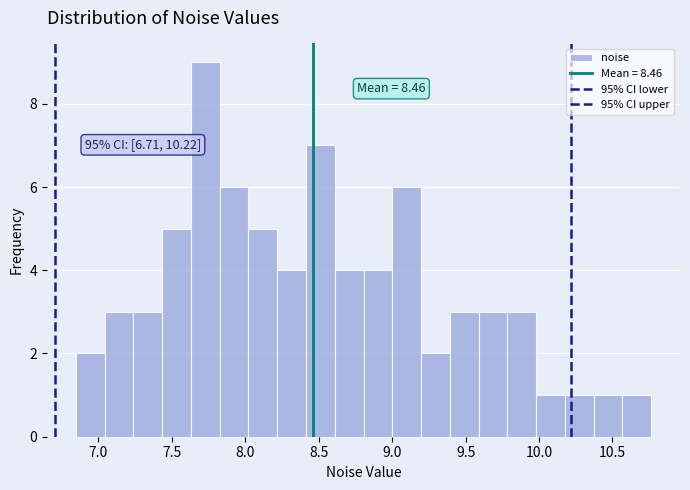

Read against the x-axis, roughly where is the centre of the tallest bar?

7.75